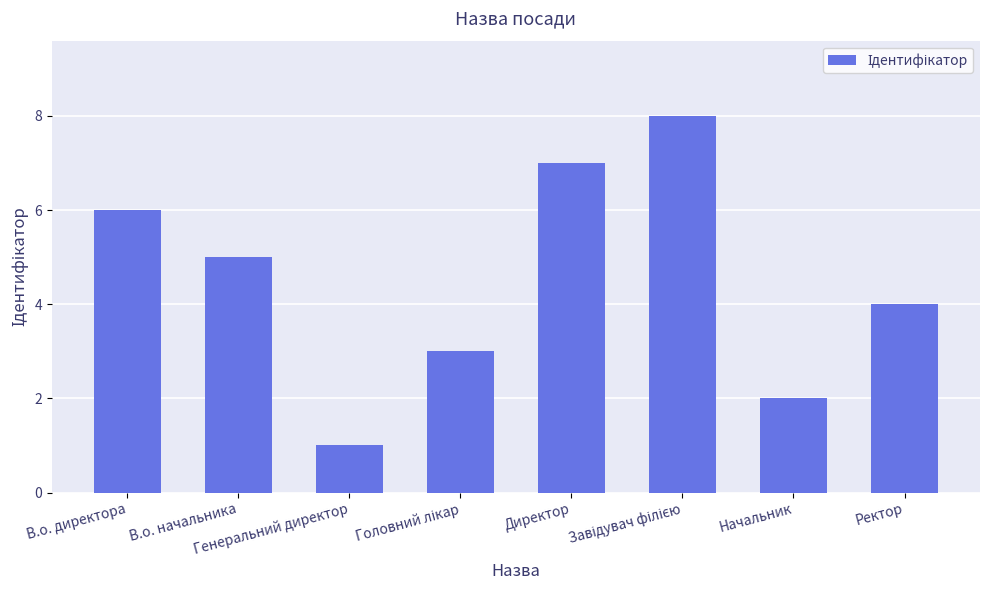

What is the difference between the maximum and minimum values?

7